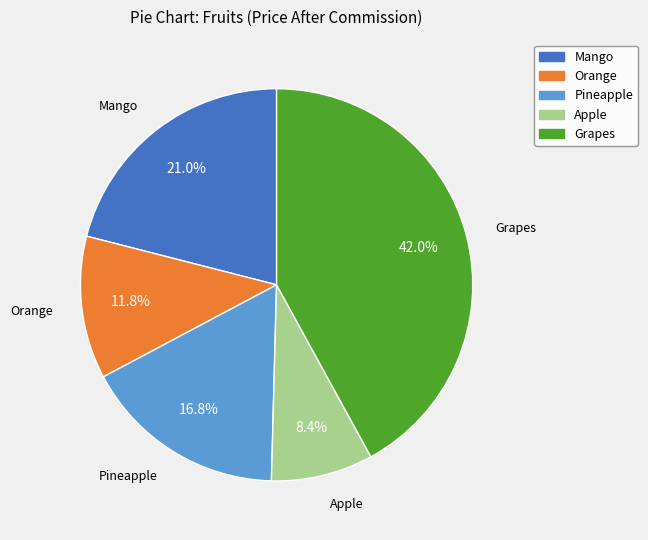

To the nearest percent, what is the difference between the largest and smallest slice percentages?

34%